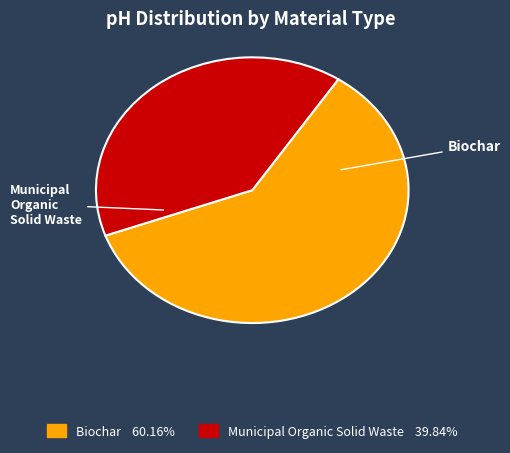

How many slices are in this pie chart?

2